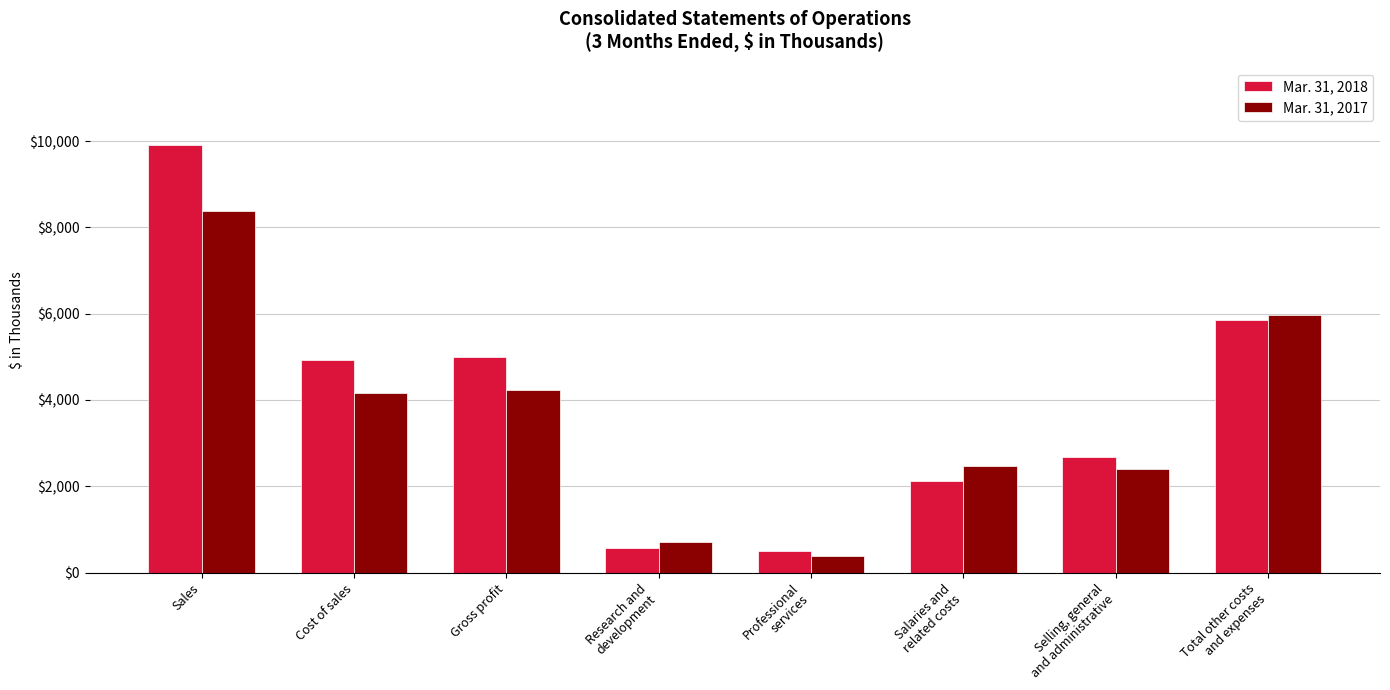

Is it true that Mar. 31, 2017 equals 2460 at Salaries and
related costs?

True